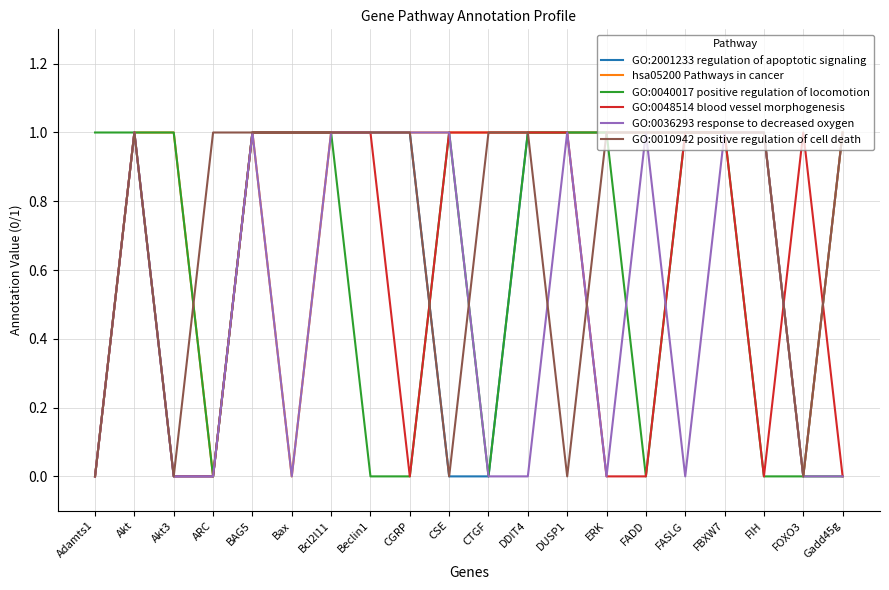

What position from the left is CTGF?

11